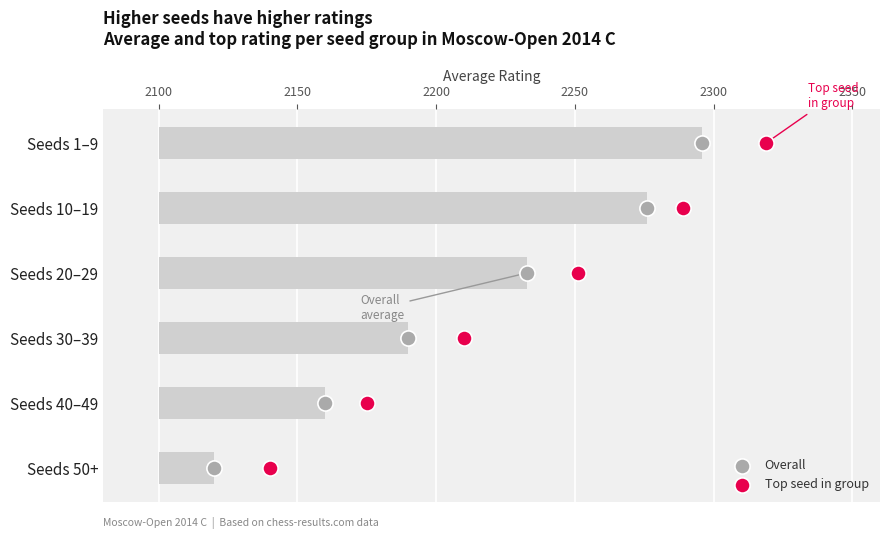

Which series has the widest spread of Y values?

Overall